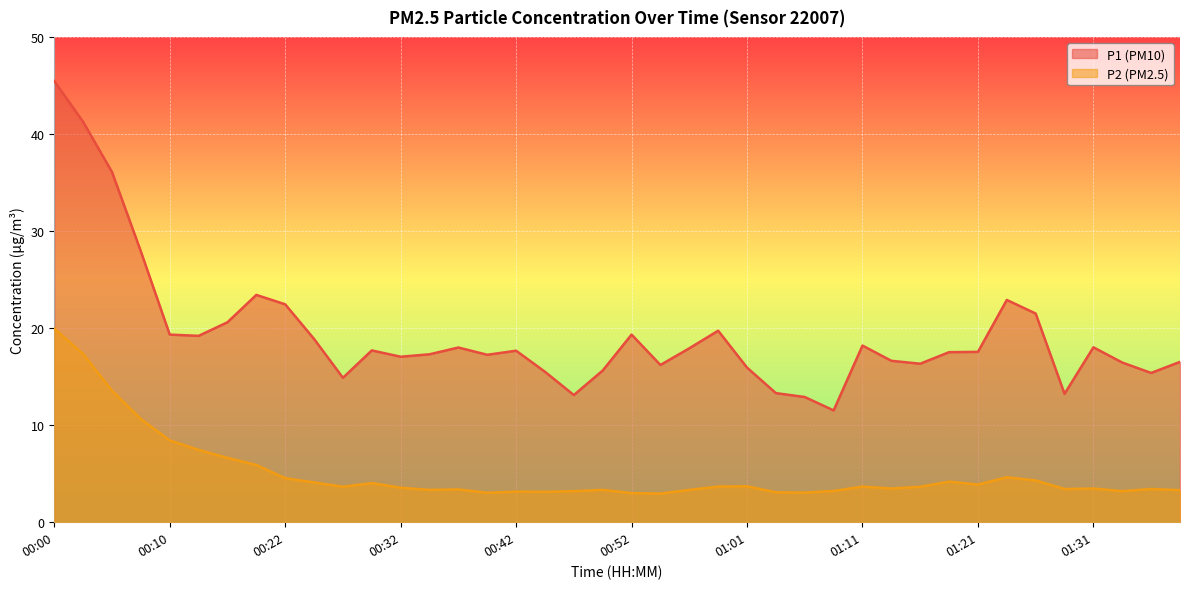

How many lines are shown in the chart?

2